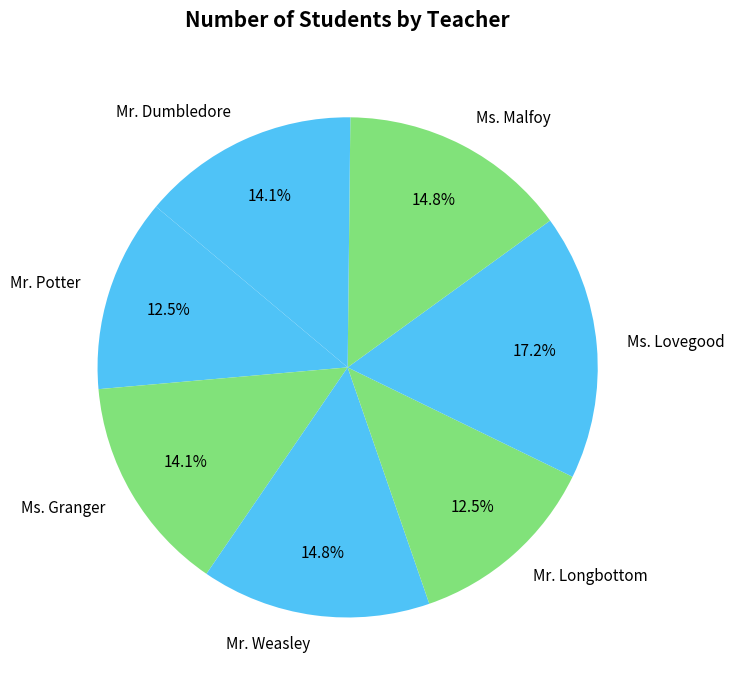

What is the largest slice in the pie chart?

Ms. Lovegood